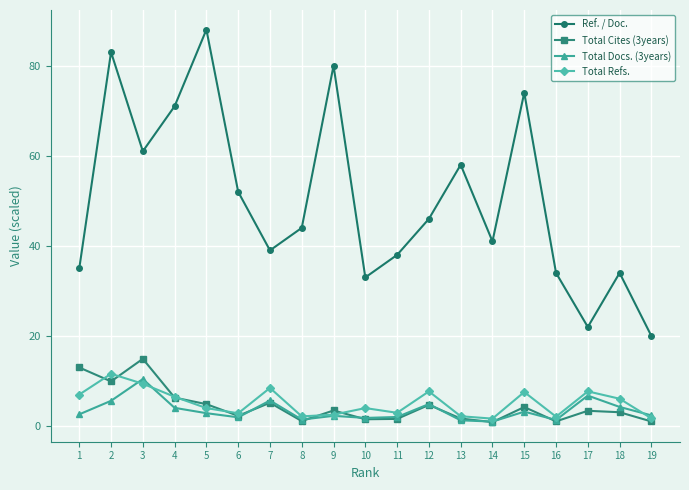

Which series ends up on top after the final intersection of Total Cites (3years) and Total Docs. (3years)?

Total Docs. (3years)